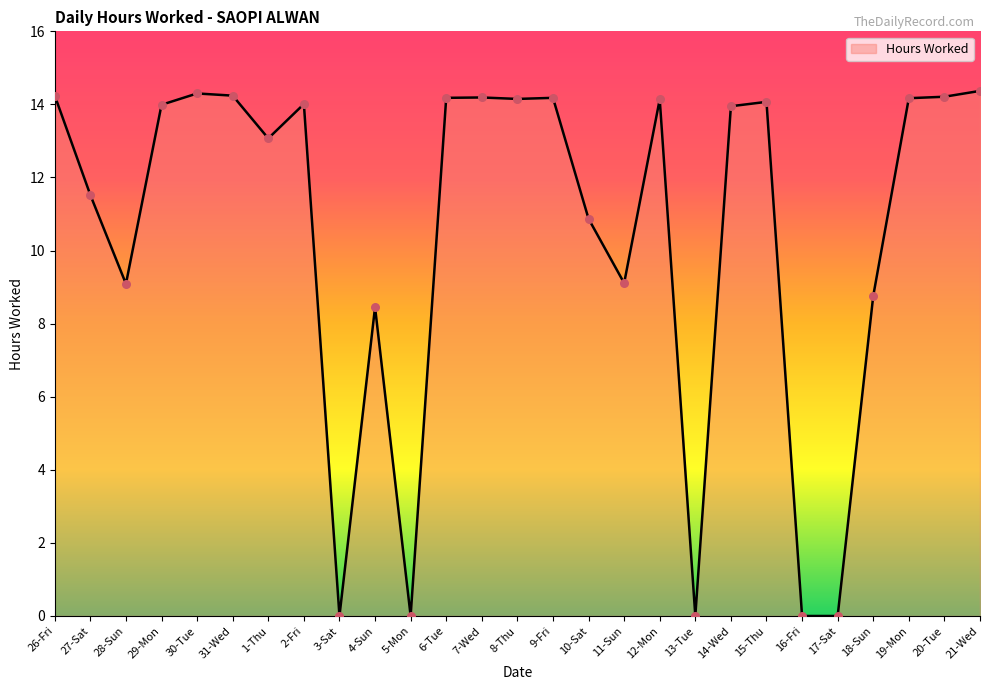

What is the ratio of the value at 1-Thu to the value at 27-Sat?

1.1